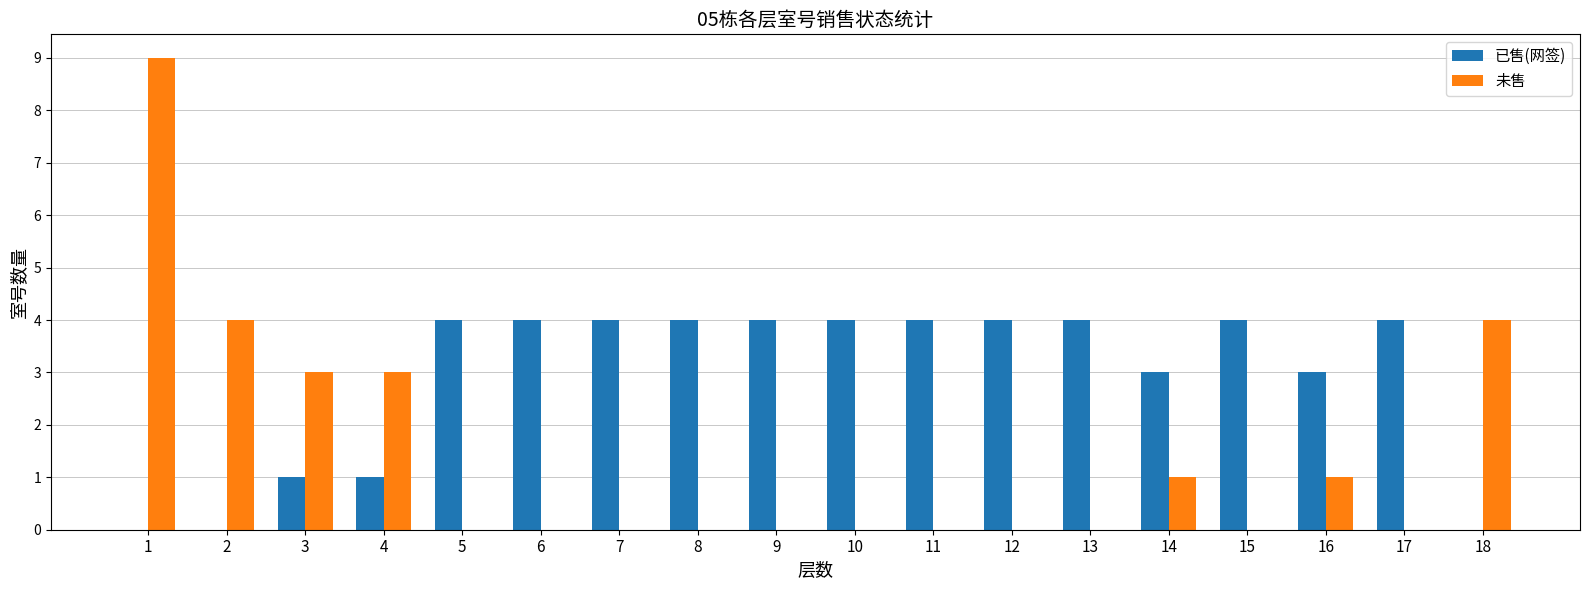

The value of 未售 at 14 is 0. True or false?

False